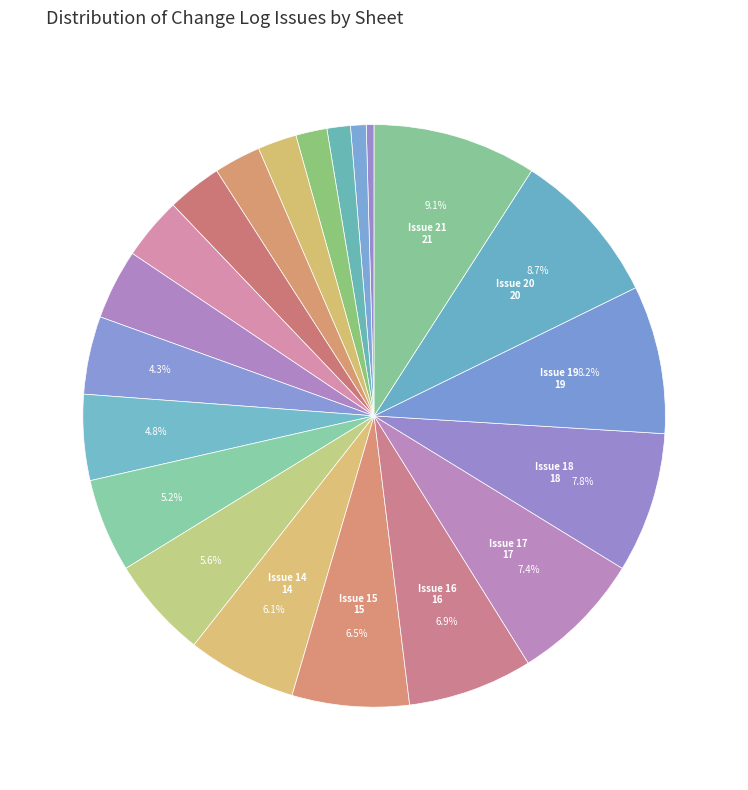

Count the number of slices in the pie.

21